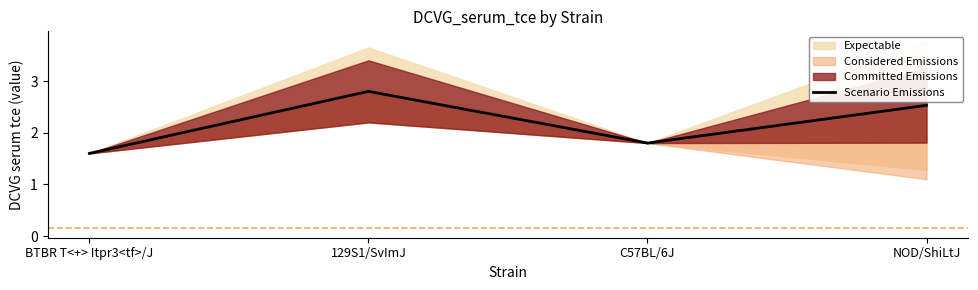

Between 129S1/SvImJ and NOD/ShiLtJ, which is larger?

129S1/SvImJ